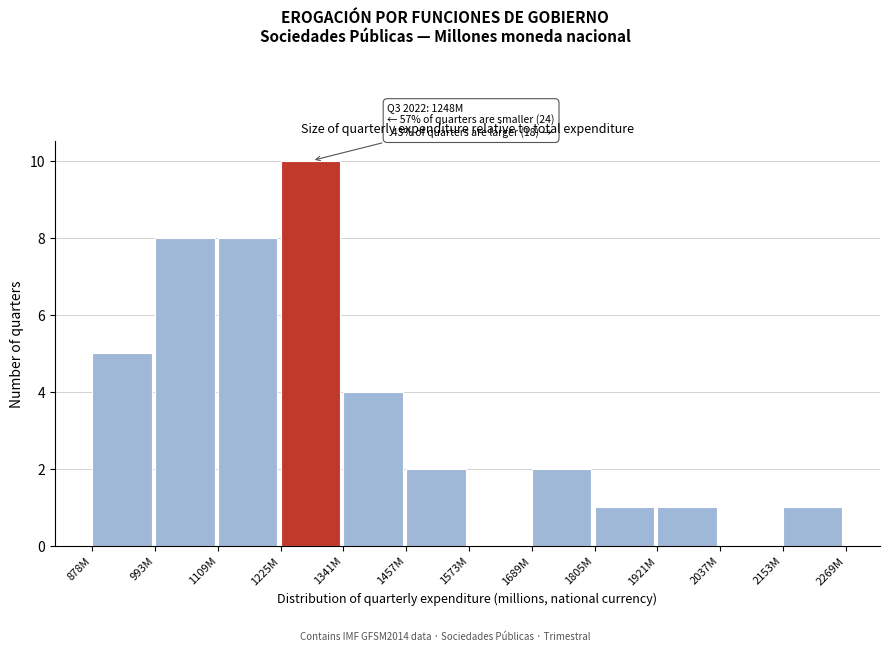

Reading right to left, list all the values displayed in this chart.

2153M=1	2037M=0	1921M=1	1805M=1	1689M=2	1573M=0	1457M=2	1341M=4	1225M=10	1109M=8	993M=8	878M=5